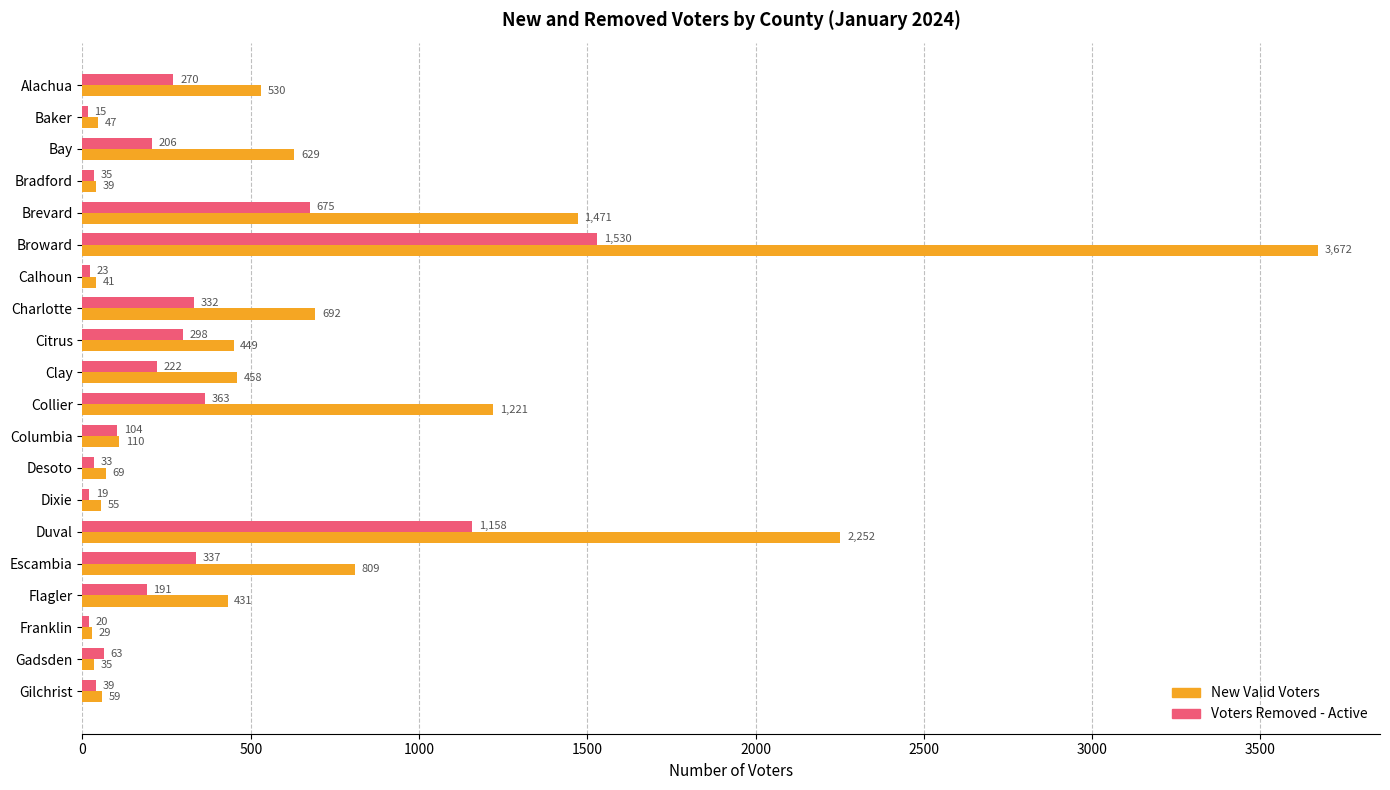

True or false: Voters Removed - Active has a value of 206 at Bay.

True